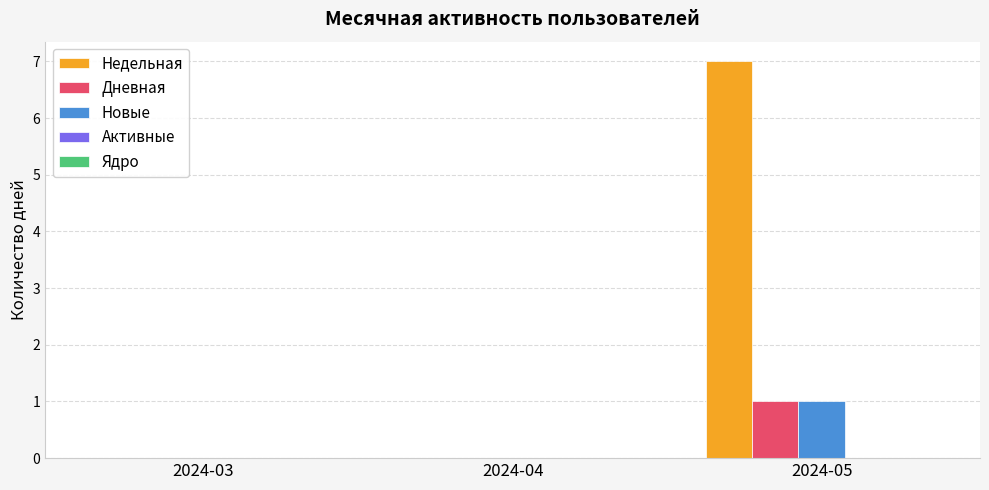

The Новые series shows 0 at 2024-04. True or false?

True